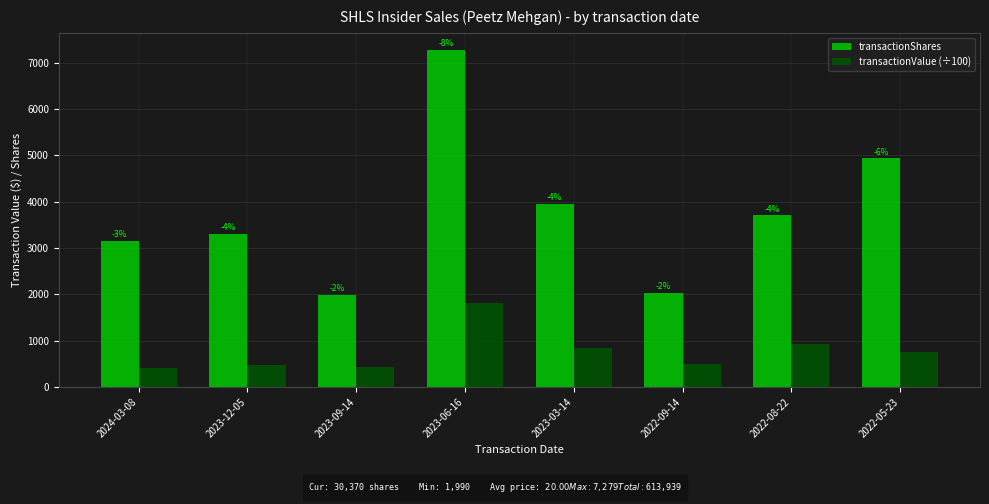

Are the bars horizontal?

No